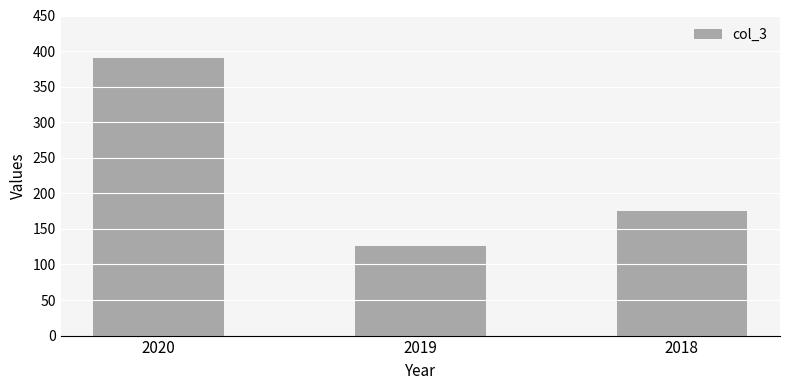

The chart shows a value of 126 at 2019. True or false?

True